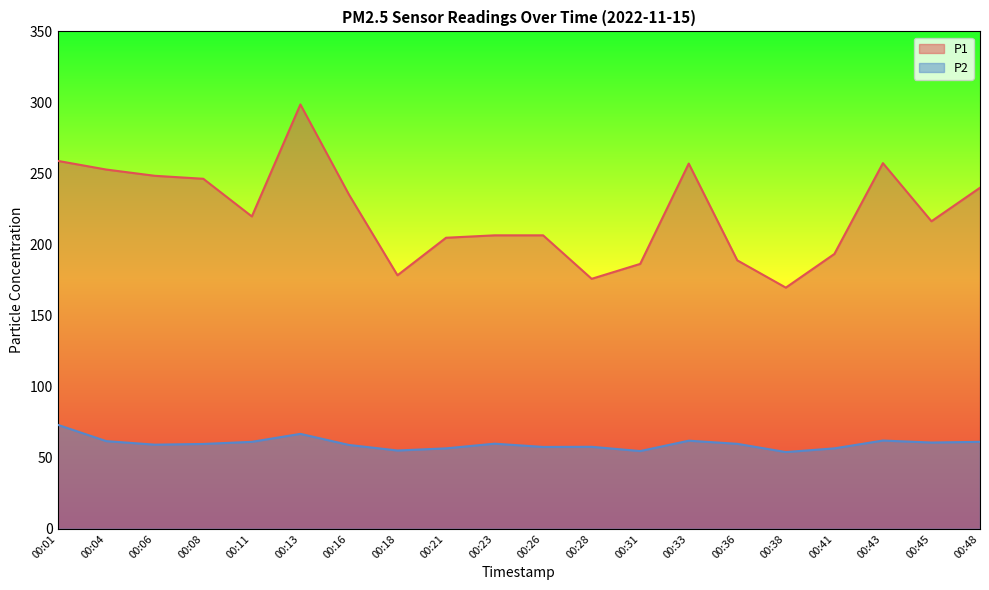

In P2, how many points are higher than both neighbors (excluding endpoints)?

5